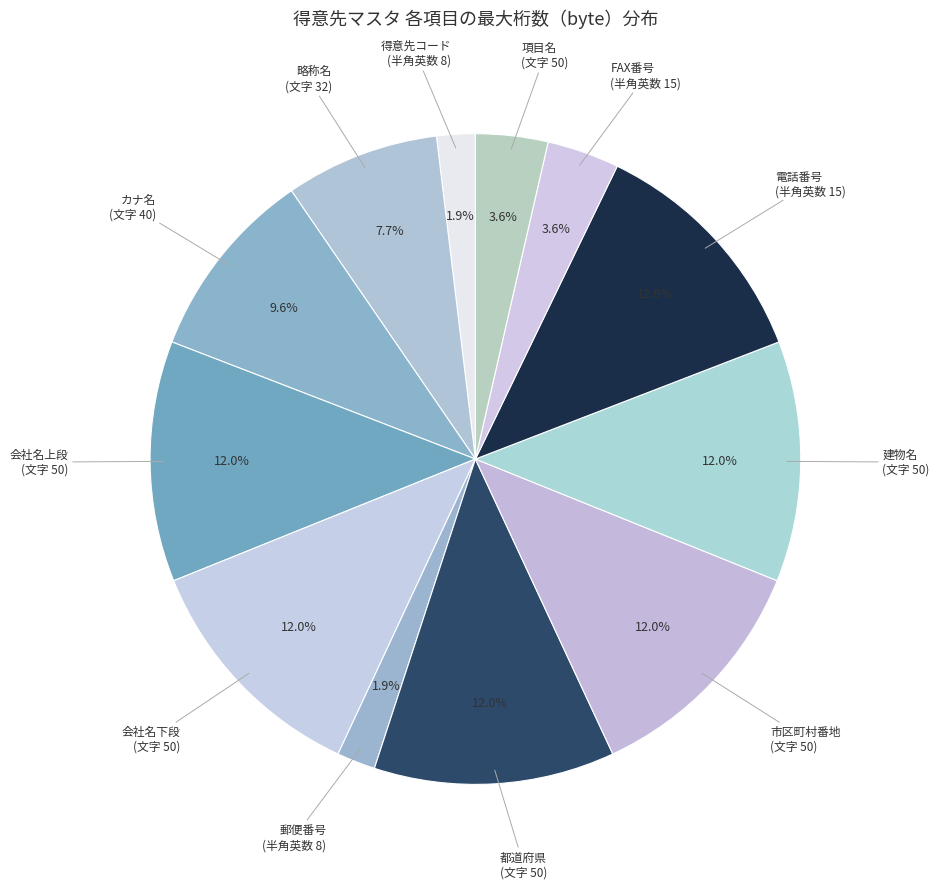

What percentage do 建物名 (文字 50) and 略称名 (文字 32) together represent?

19.6%